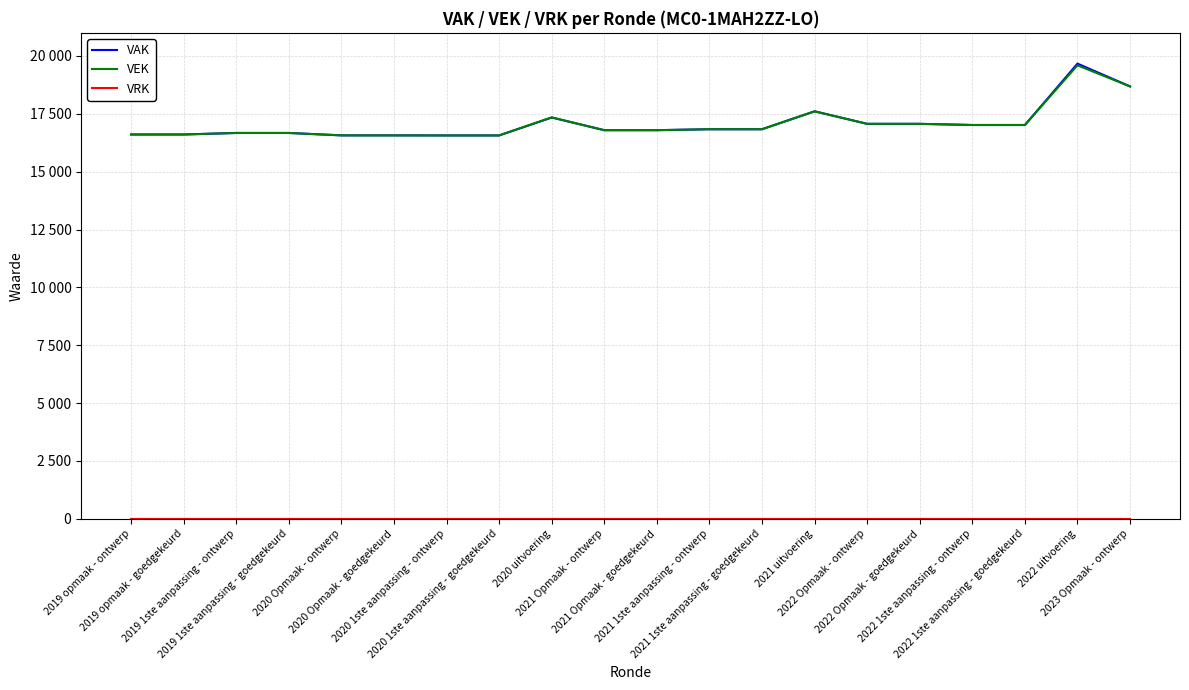

Rank the series by their maximum value, from highest to lowest.

VAK, VEK, VRK